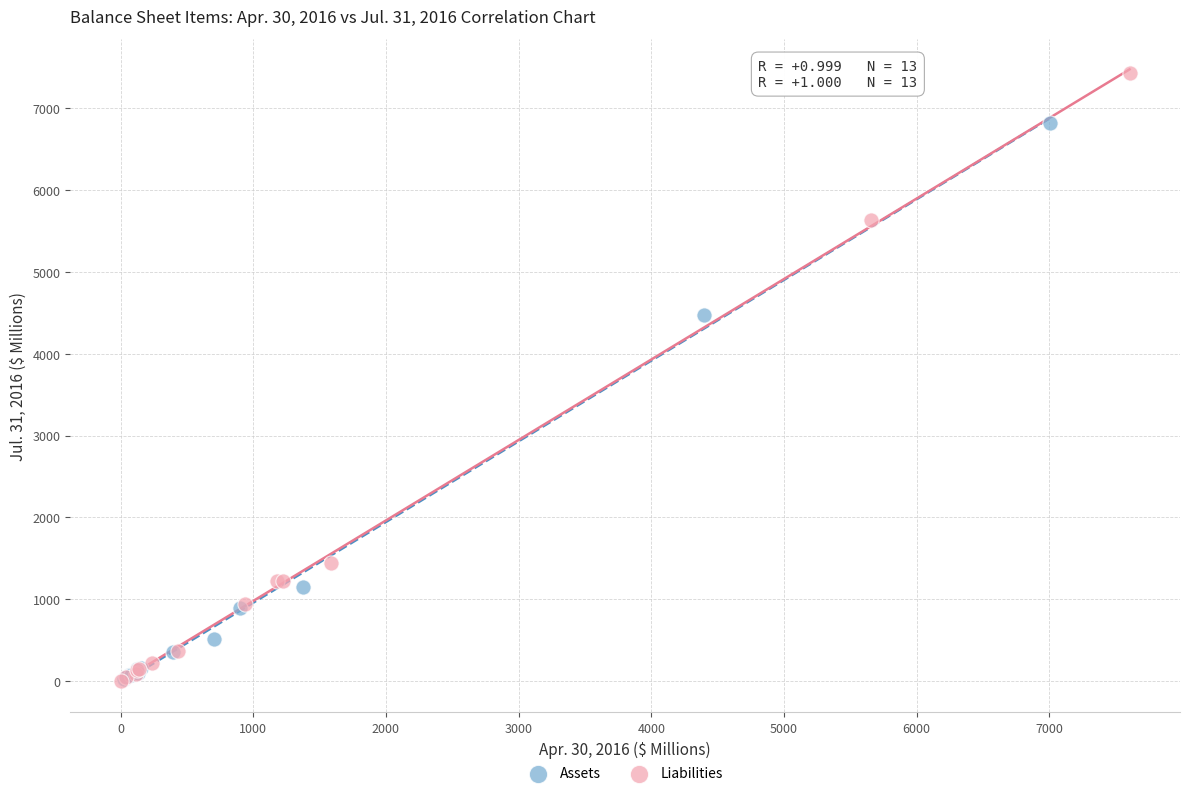

Which series contains the highest Y value?

Liabilities